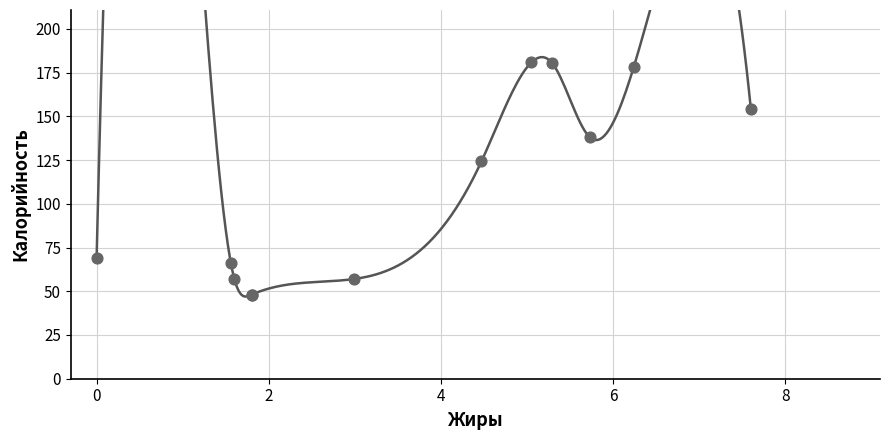

What Y value in the scatter plot is closest to 114?

124.2